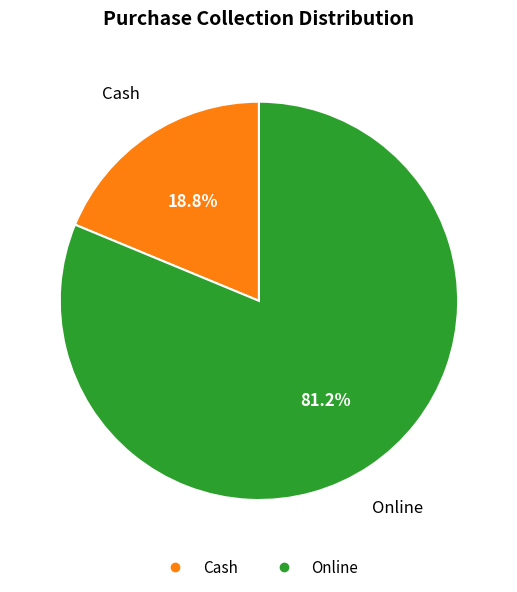

Combined, do Online and Cash account for over 50%?

Yes